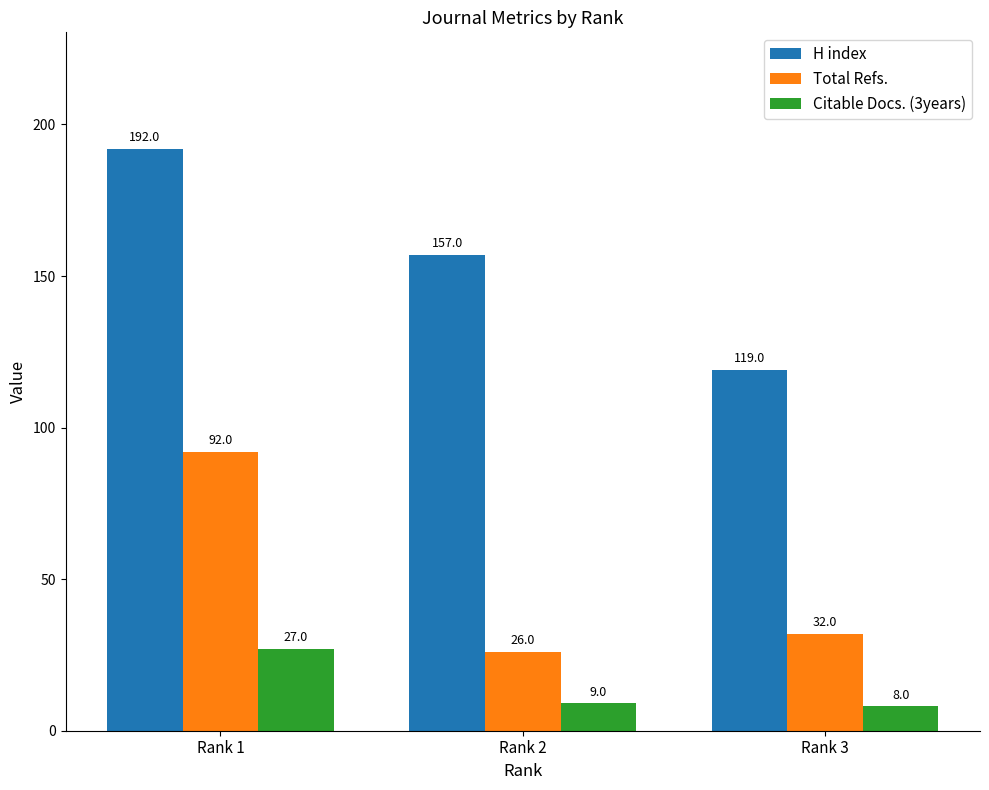

Count the H index values in the range 119 to 192.

3